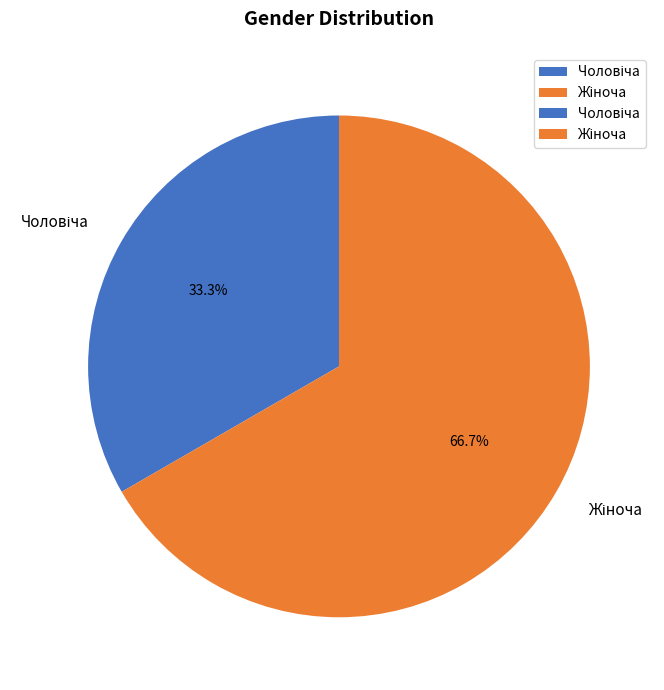

Is there a majority slice in this chart?

Yes